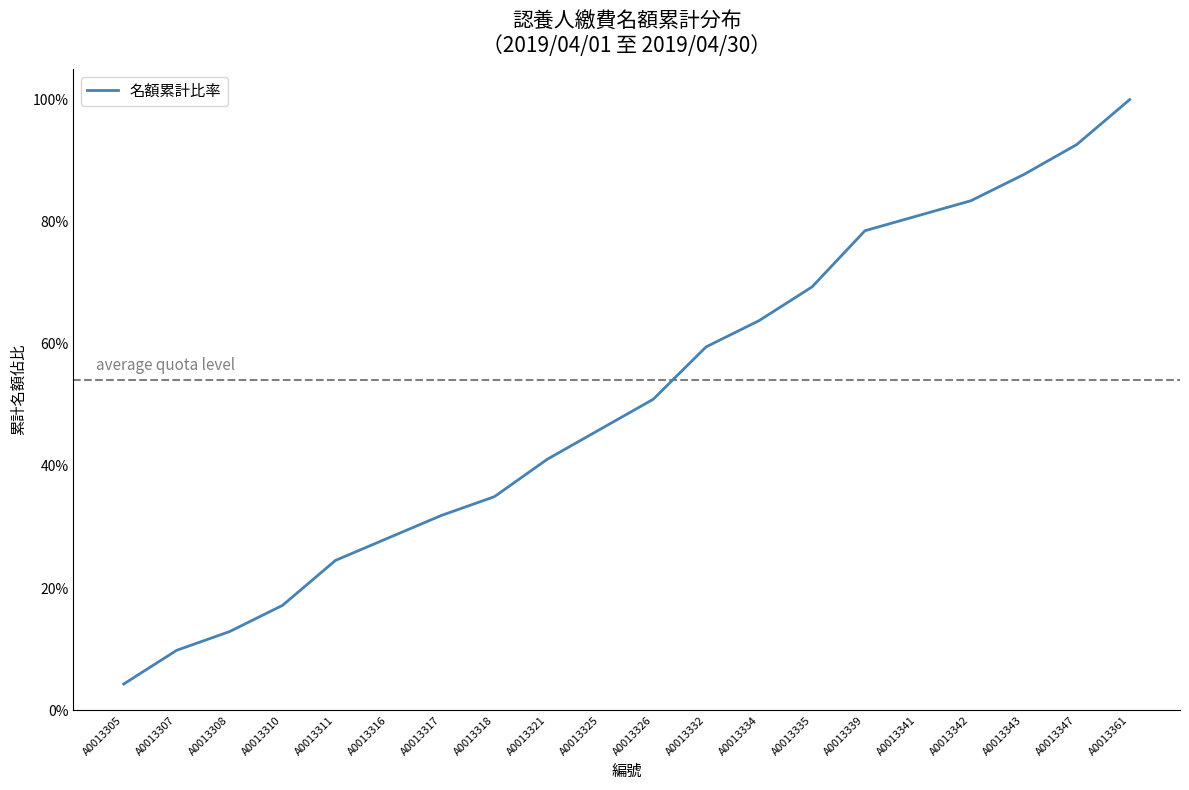

Between A0013343 and A0013307, which is larger?

A0013343